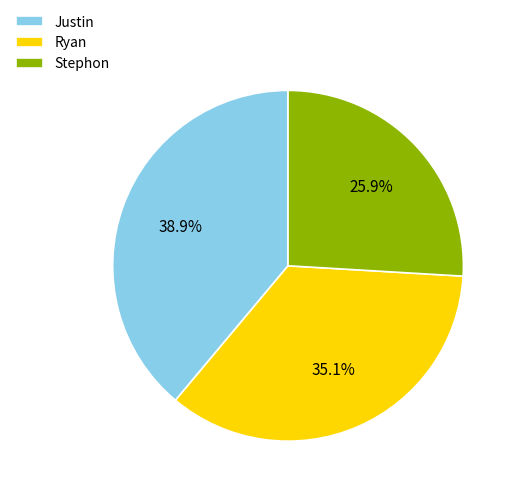

To the nearest percent, what portion does Justin represent?

39%